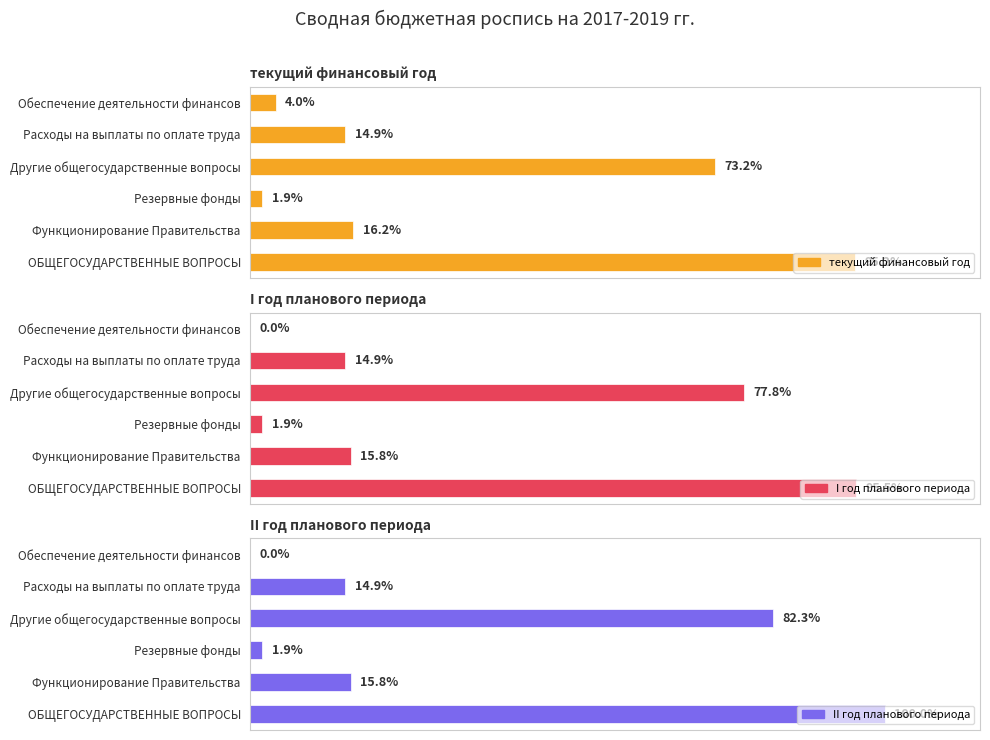

Does the chart contain any negative values?

No